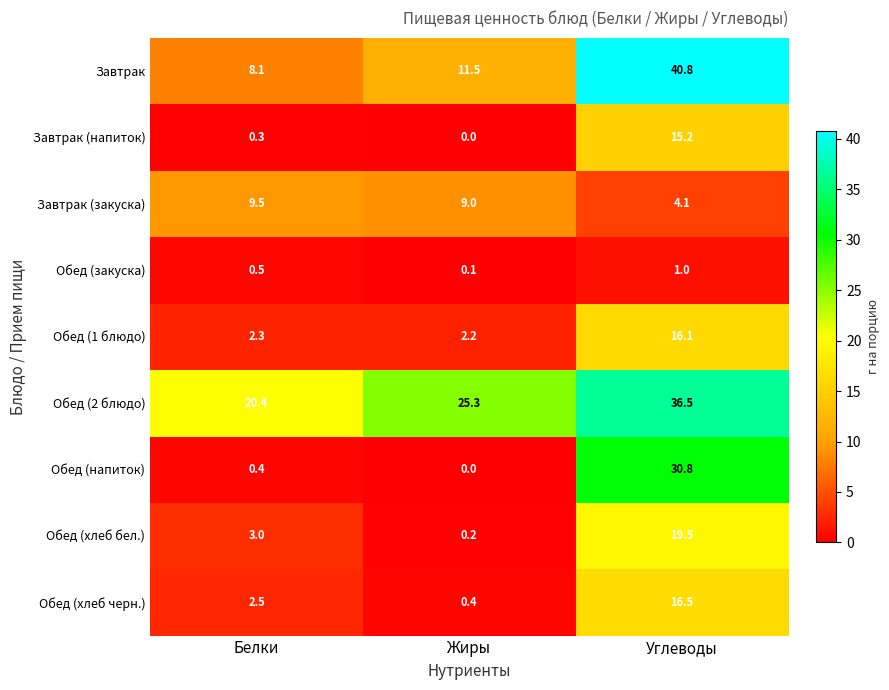

What is the average value of the Обед (закуска) series?

0.5